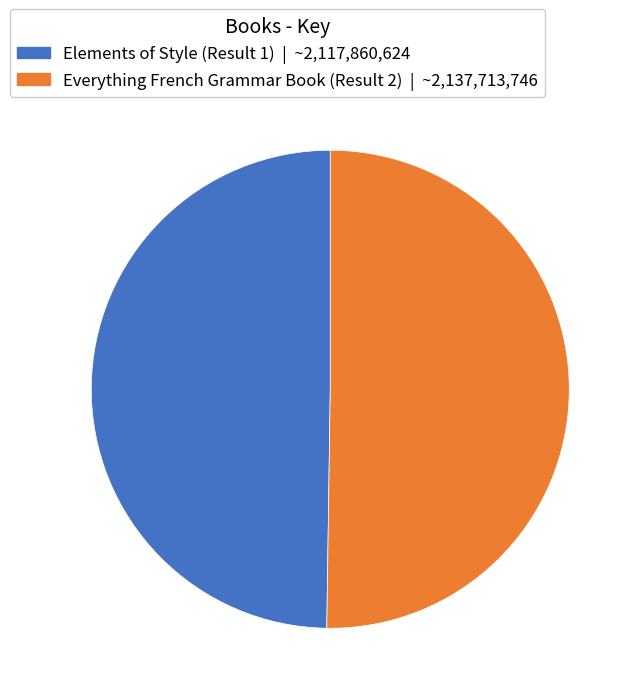

Is the sum of Elements of Style (Result 1) and Everything French Grammar Book (Result 2) greater than half?

Yes